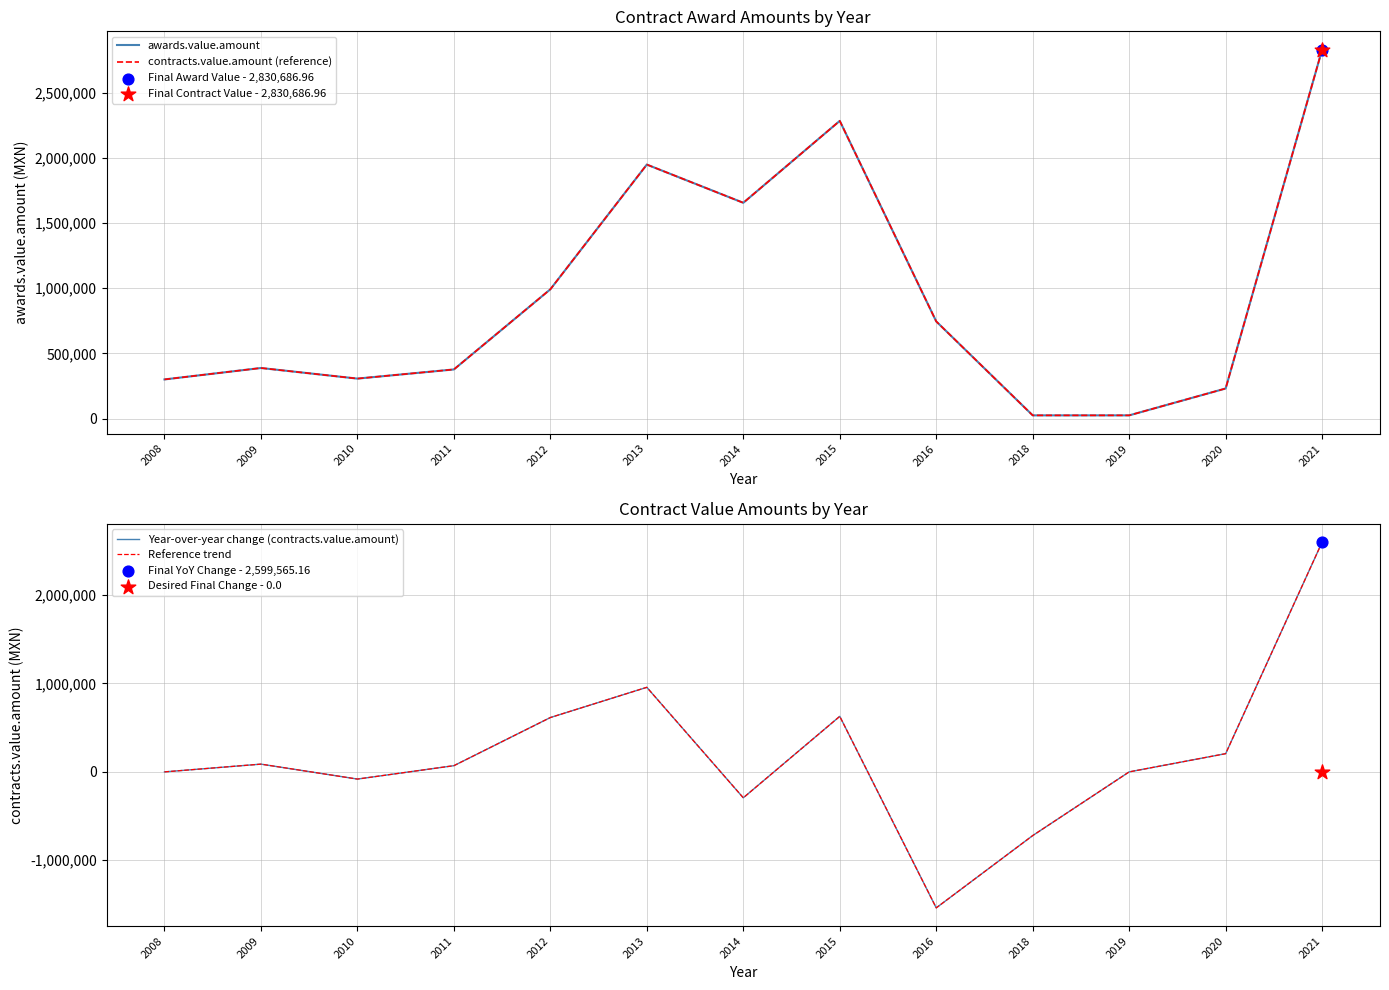

Which series reaches the minimum Y coordinate?

Year-over-year change (contracts.value.amount)